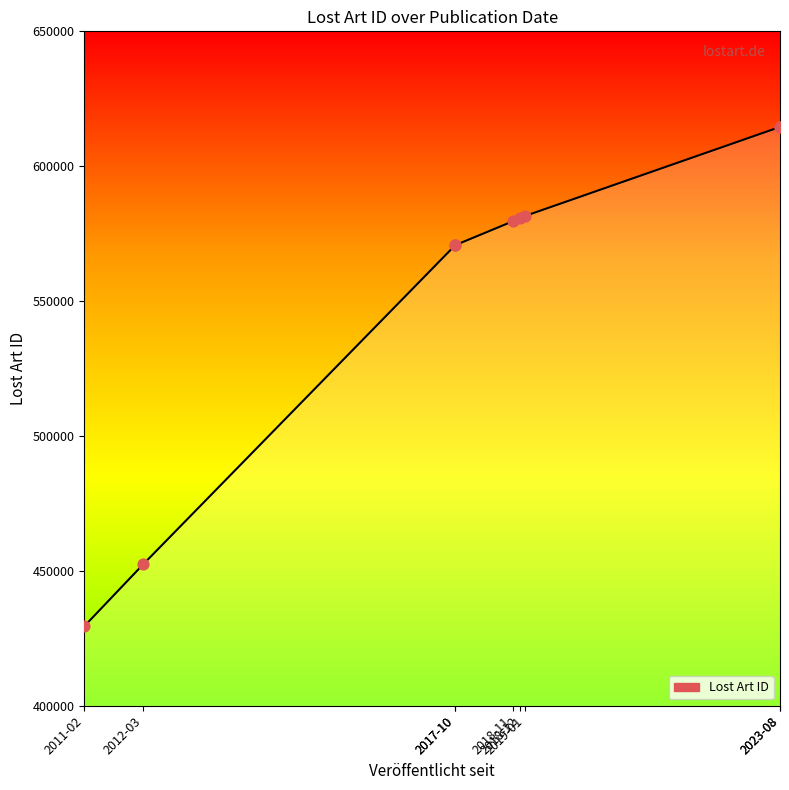

Between 2012-03-08 and 2019-01-24, which is larger?

2019-01-24